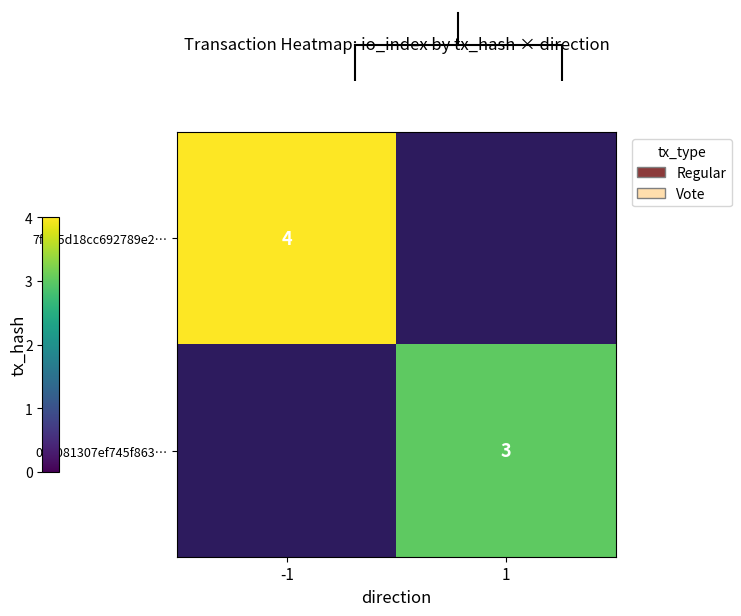

At how many categories does at least one series exceed 3?

1